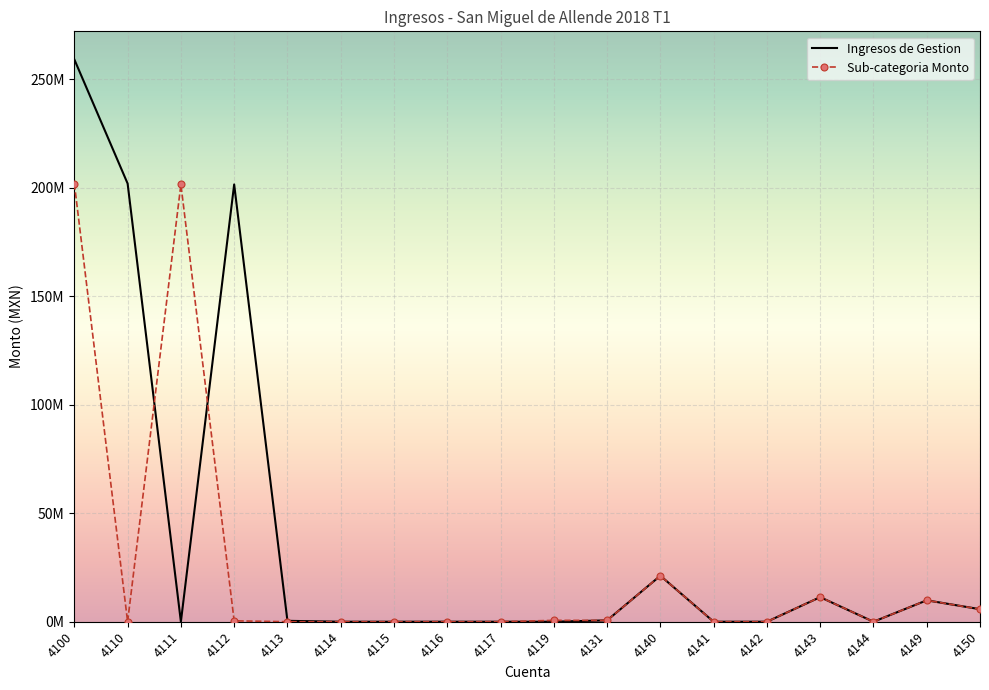

Reading left to right, what are all the values shown in this chart?

Ingresos de Gestion: 4100=259234611.7	4110=202024200.1	4111=0.0	4112=201602549.7	4113=415512.8	4114=0.0	4115=0.0	4116=6137.7	4117=0.0	4119=0.0	4131=627248.1	4140=21209633.9	4141=0.0	4142=0.0	4143=11337368.8	4144=0.0	4149=9872265.1	4150=5777473.7
Sub-categoria Monto: 4100=202024200.1	4110=0.0	4111=201602549.7	4112=415512.8	4113=0.0	4114=0.0	4115=6137.7	4116=0.0	4117=0.0	4119=627248.1	4131=627248.1	4140=21209633.9	4141=0.0	4142=0.0	4143=11337368.8	4144=0.0	4149=9872265.1	4150=5777473.7